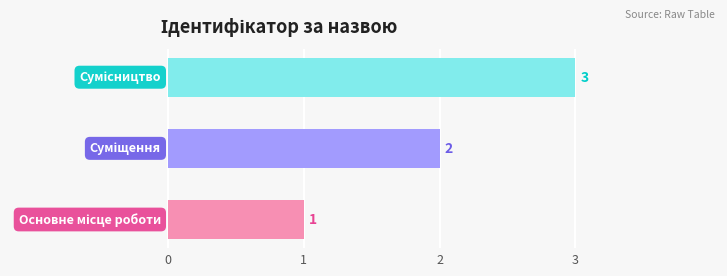

What is the greatest value displayed?

3